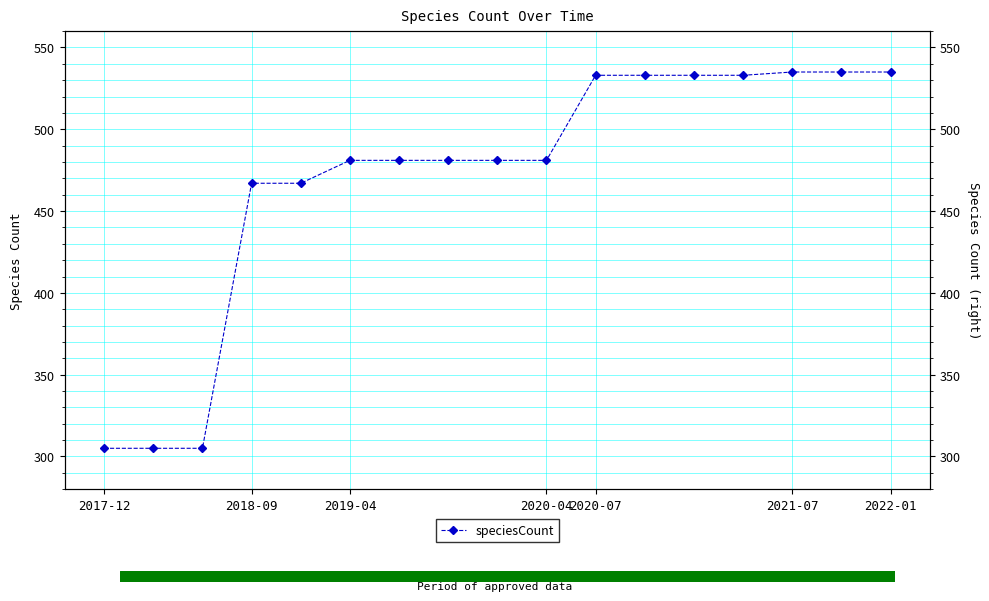

What is the smallest value displayed?

305